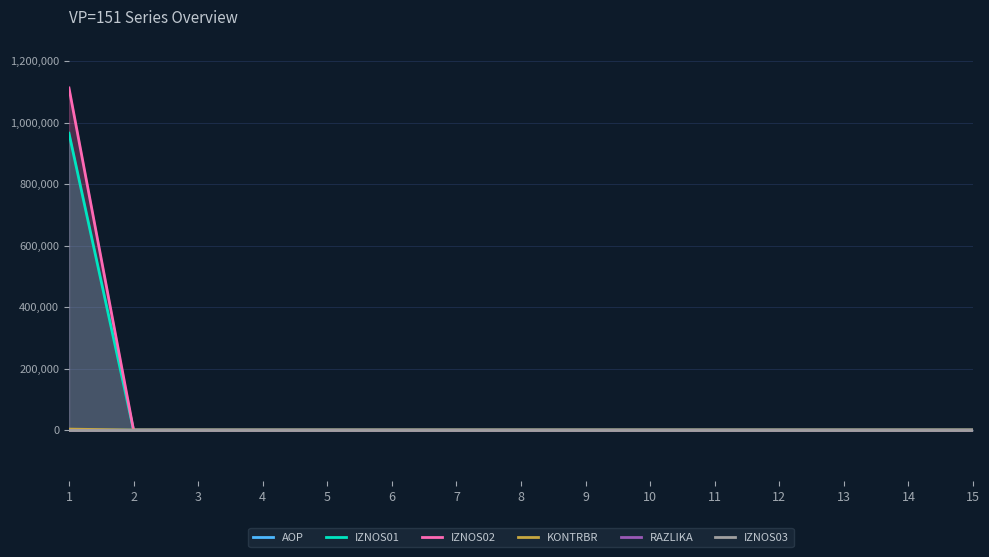

At which category is the sum across all series the highest?

1